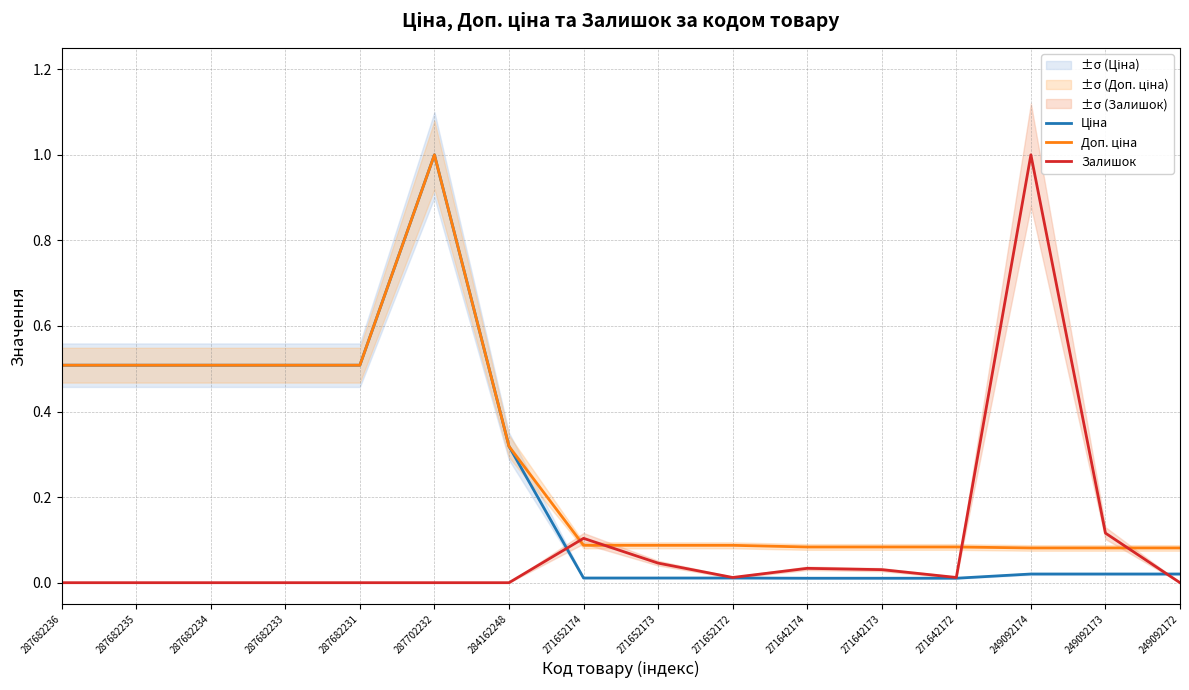

At which category is the sum across all series the highest?

287702232